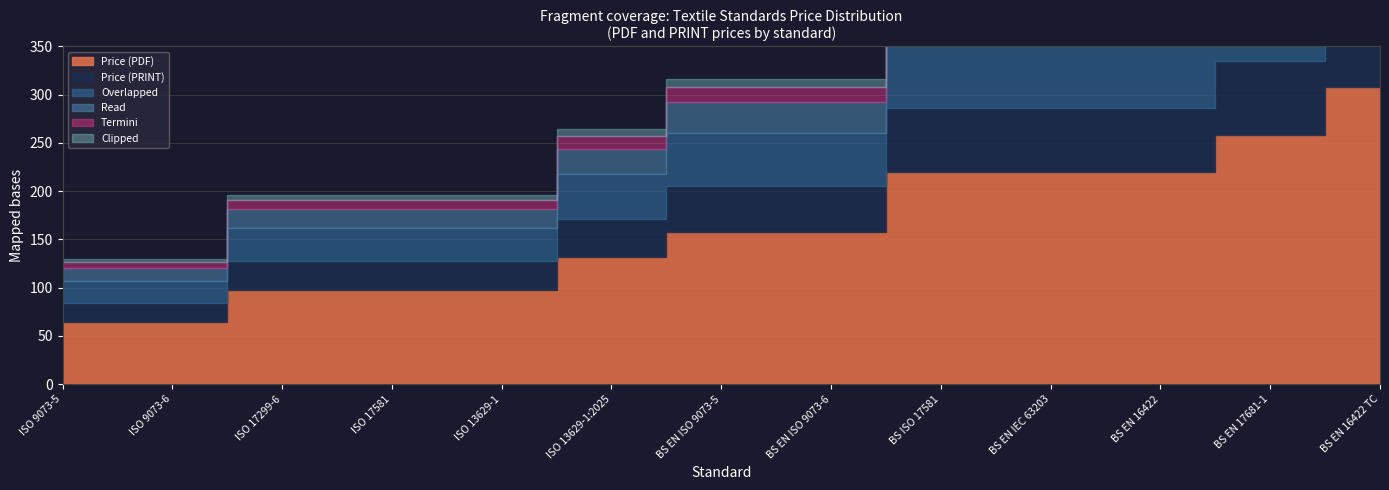

What is the total value across all series at ISO 17581?

196